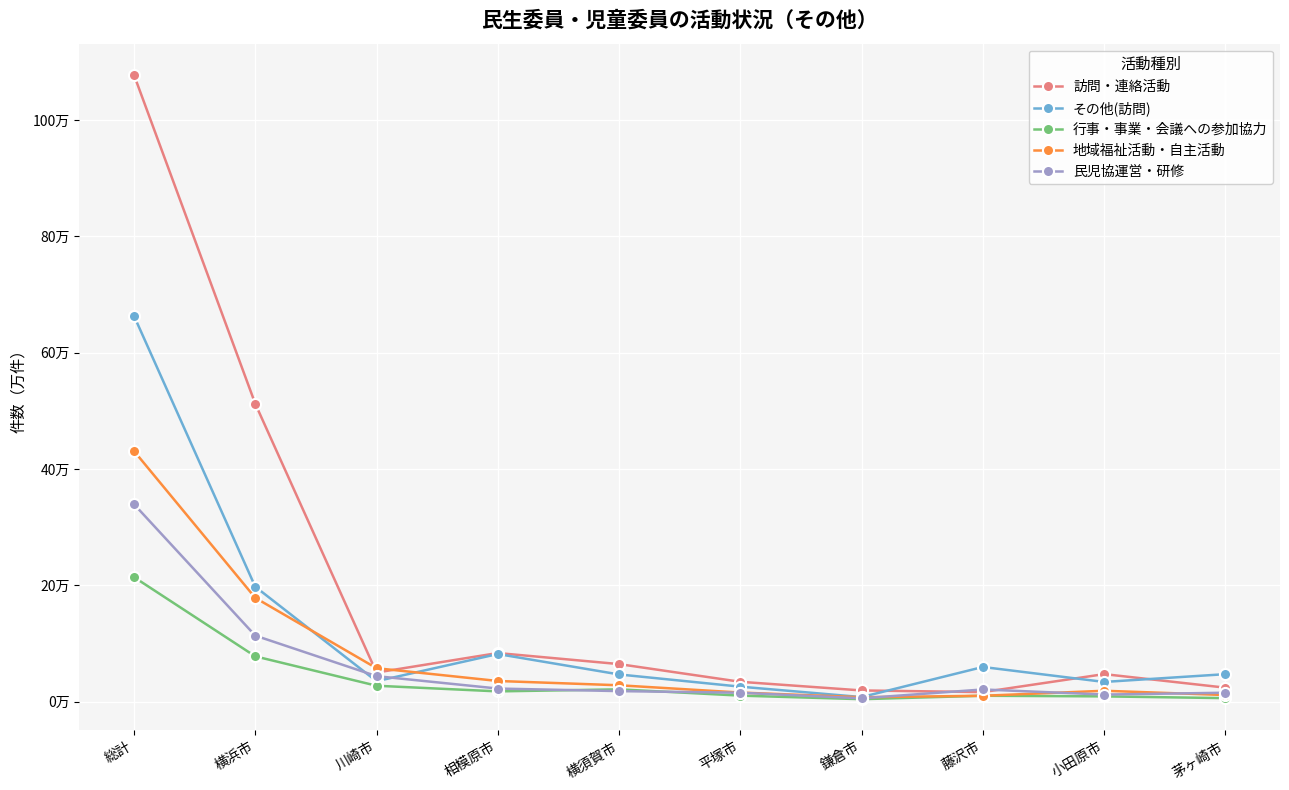

Is this an area chart (filled region under the line)?

No